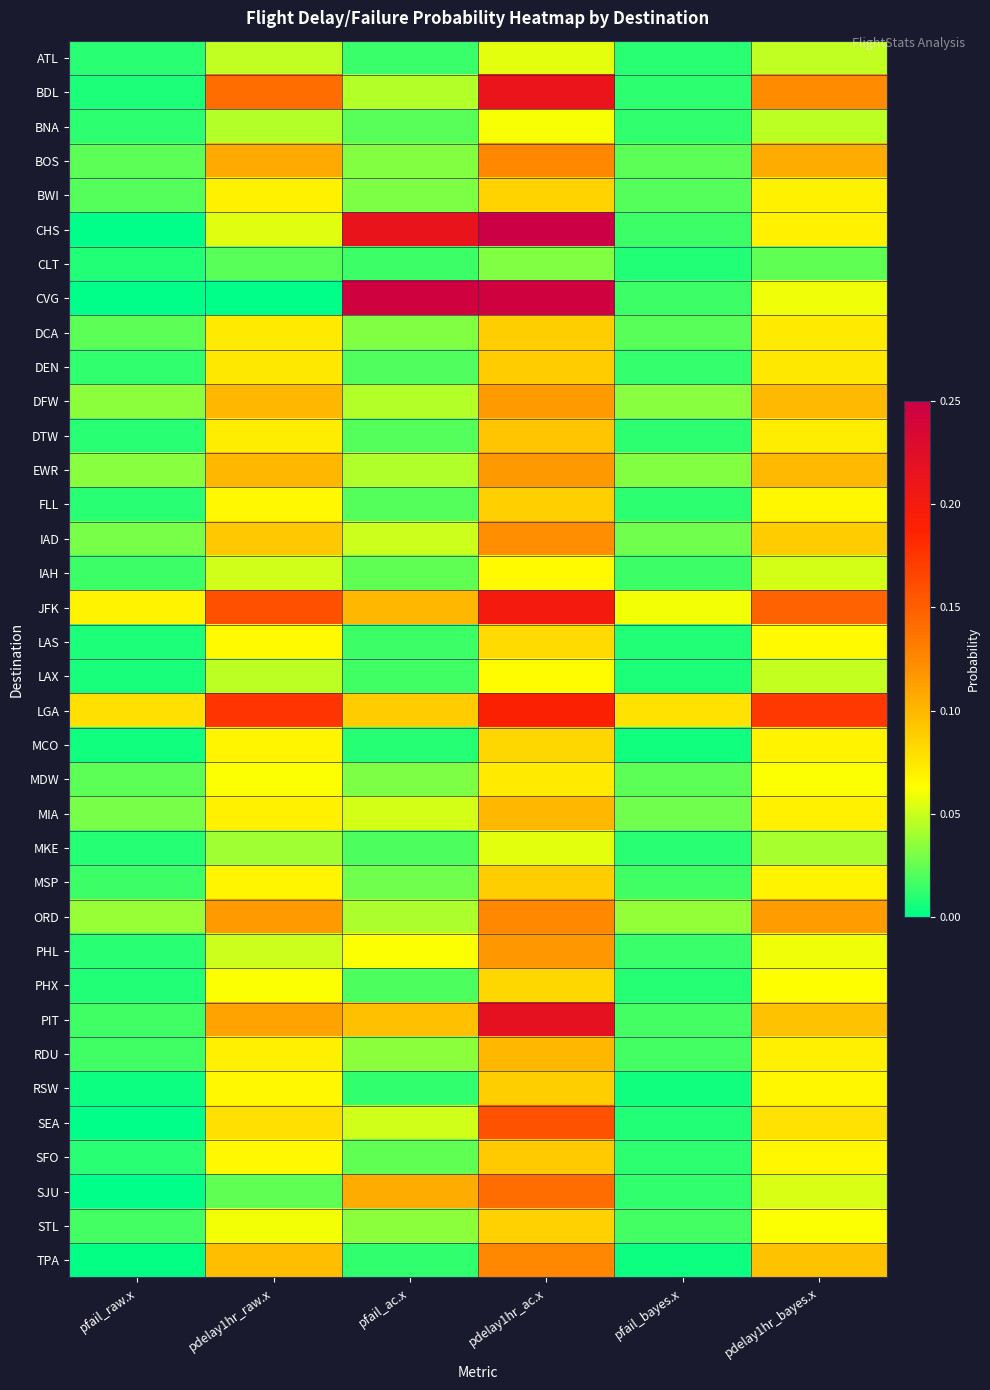

What is the total value across all series at pdelay1hr_raw.x?

2.7